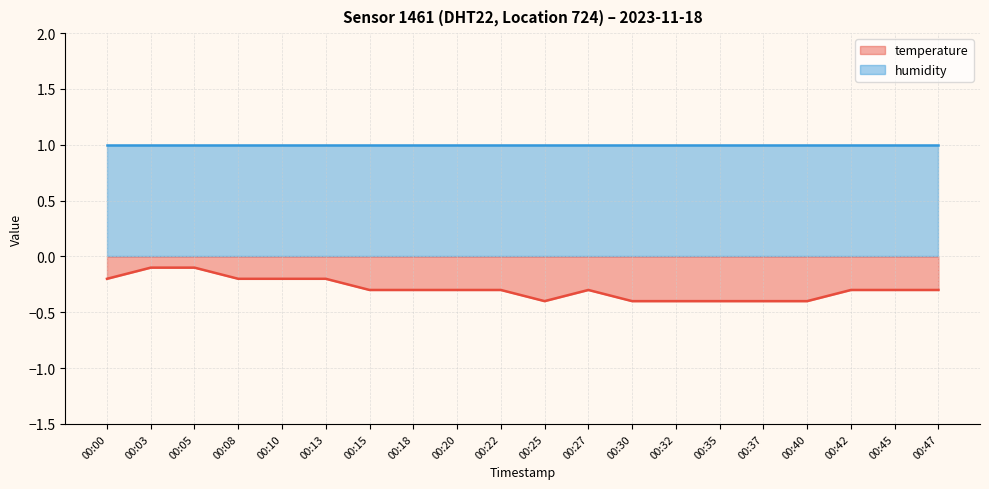

What is the approximate value at 00:42?

-0.3